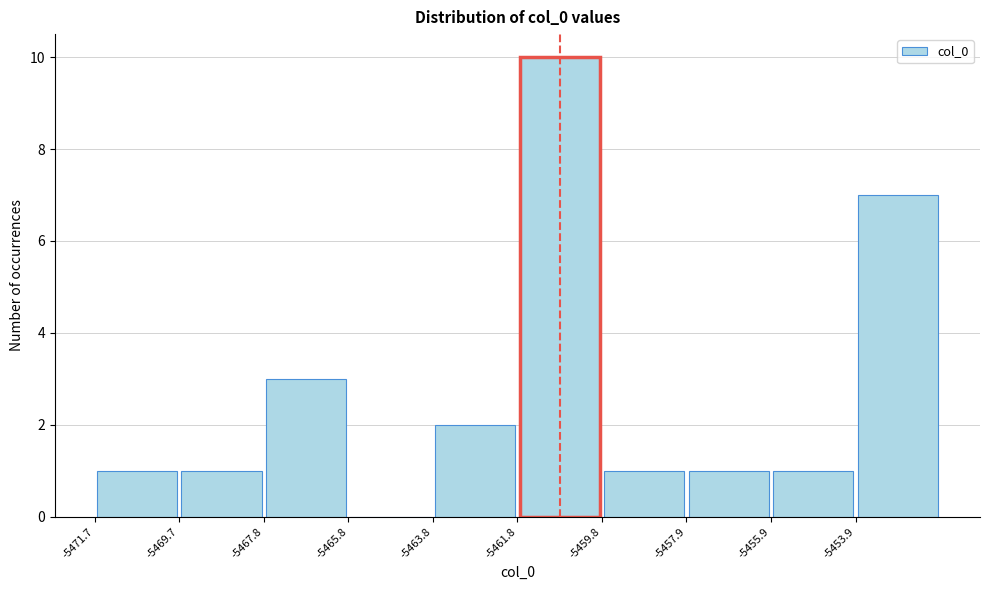

Reading left to right, transcribe this chart: for each bar, give the range it covers on the x-axis and its height. Neither the bar edges nor the heights are printed on the chart, so give them approximately, as read against the axes.

-5471.8 to -5469.8: 1
-5469.8 to -5467.8: 1
-5467.8 to -5465.8: 3
-5465.8 to -5463.8: 0
-5463.8 to -5461.8: 2
-5461.8 to -5459.8: 10
-5459.8 to -5457.8: 1
-5457.8 to -5455.8: 1
-5455.8 to -5453.8: 1
-5453.8 to -5452.0: 7